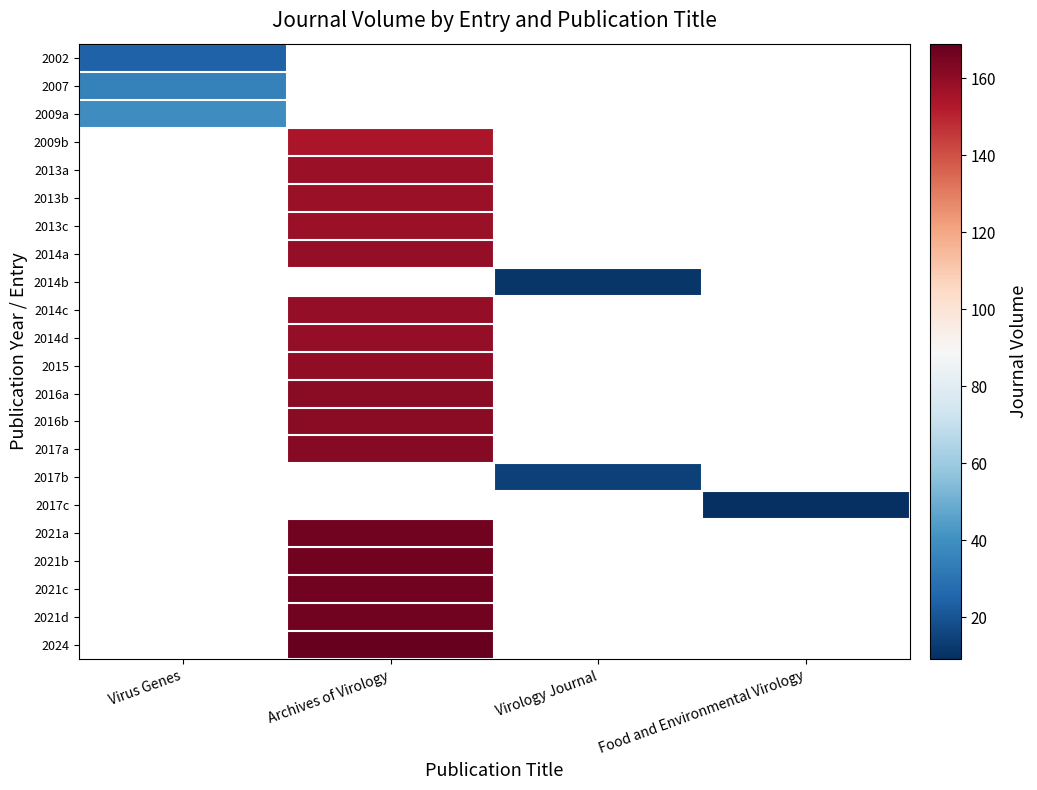

Reading right to left, transcribe all the data shown in this chart.

2002: Food and Environmental Virology=0	Virology Journal=0	Archives of Virology=0	Virus Genes=24
2007: Food and Environmental Virology=0	Virology Journal=0	Archives of Virology=0	Virus Genes=35
2009a: Food and Environmental Virology=0	Virology Journal=0	Archives of Virology=0	Virus Genes=39
2009b: Food and Environmental Virology=0	Virology Journal=0	Archives of Virology=154	Virus Genes=0
2013a: Food and Environmental Virology=0	Virology Journal=0	Archives of Virology=158	Virus Genes=0
2013b: Food and Environmental Virology=0	Virology Journal=0	Archives of Virology=158	Virus Genes=0
2013c: Food and Environmental Virology=0	Virology Journal=0	Archives of Virology=158	Virus Genes=0
2014a: Food and Environmental Virology=0	Virology Journal=0	Archives of Virology=159	Virus Genes=0
2014b: Food and Environmental Virology=0	Virology Journal=11	Archives of Virology=0	Virus Genes=0
2014c: Food and Environmental Virology=0	Virology Journal=0	Archives of Virology=159	Virus Genes=0
2014d: Food and Environmental Virology=0	Virology Journal=0	Archives of Virology=159	Virus Genes=0
2015: Food and Environmental Virology=0	Virology Journal=0	Archives of Virology=160	Virus Genes=0
2016a: Food and Environmental Virology=0	Virology Journal=0	Archives of Virology=161	Virus Genes=0
2016b: Food and Environmental Virology=0	Virology Journal=0	Archives of Virology=161	Virus Genes=0
2017a: Food and Environmental Virology=0	Virology Journal=0	Archives of Virology=162	Virus Genes=0
2017b: Food and Environmental Virology=0	Virology Journal=14	Archives of Virology=0	Virus Genes=0
2017c: Food and Environmental Virology=9	Virology Journal=0	Archives of Virology=0	Virus Genes=0
2021a: Food and Environmental Virology=0	Virology Journal=0	Archives of Virology=166	Virus Genes=0
2021b: Food and Environmental Virology=0	Virology Journal=0	Archives of Virology=166	Virus Genes=0
2021c: Food and Environmental Virology=0	Virology Journal=0	Archives of Virology=166	Virus Genes=0
2021d: Food and Environmental Virology=0	Virology Journal=0	Archives of Virology=166	Virus Genes=0
2024: Food and Environmental Virology=0	Virology Journal=0	Archives of Virology=169	Virus Genes=0